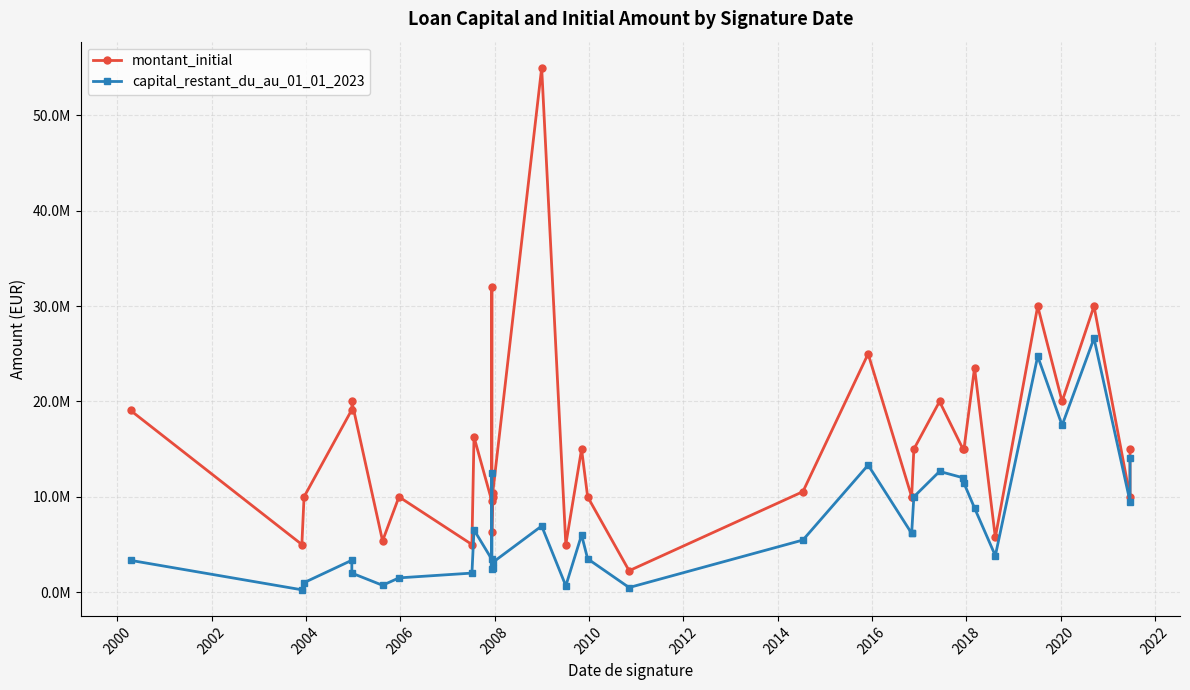

True or false: montant_initial and capital_restant_du_au_01_01_2023 cross at least once.

False